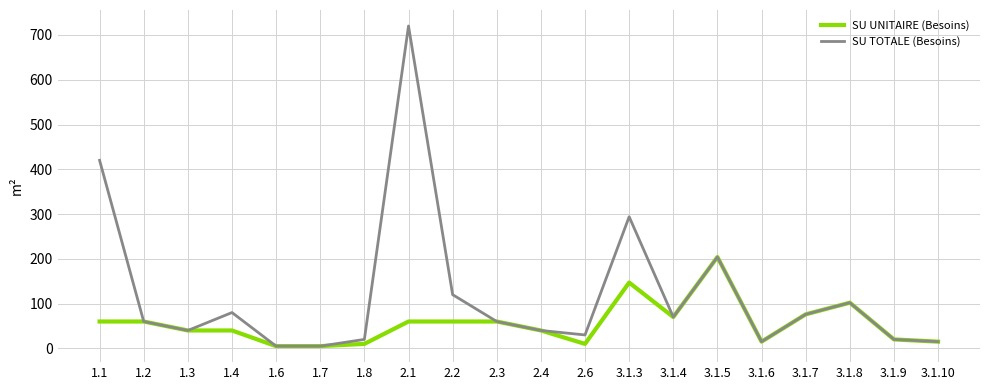

At which category is the sum across all series the highest?

2.1